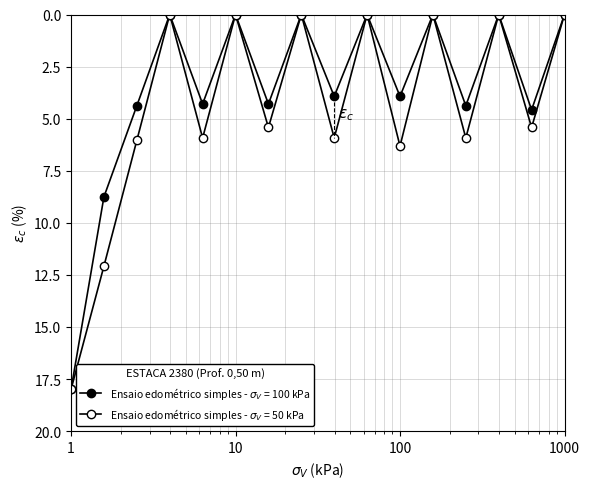

List the labels in order of Ensaio edometrico simples - sigma_V = 50 kPa value, largest first.

1, 2, 11, 3, 5, 9, 13, 7, 15, 4, 6, 8, 10, 12, 14, 16